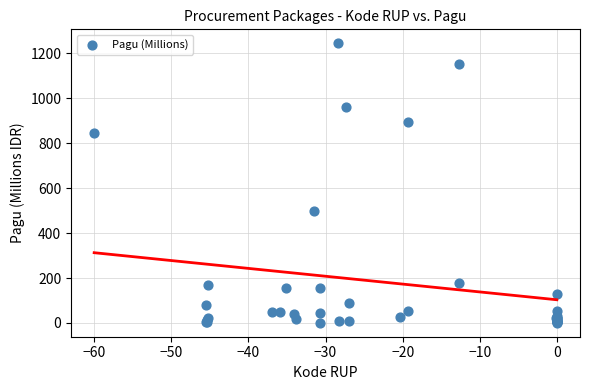

What Y value in the scatter plot is closest to 622?

499.9